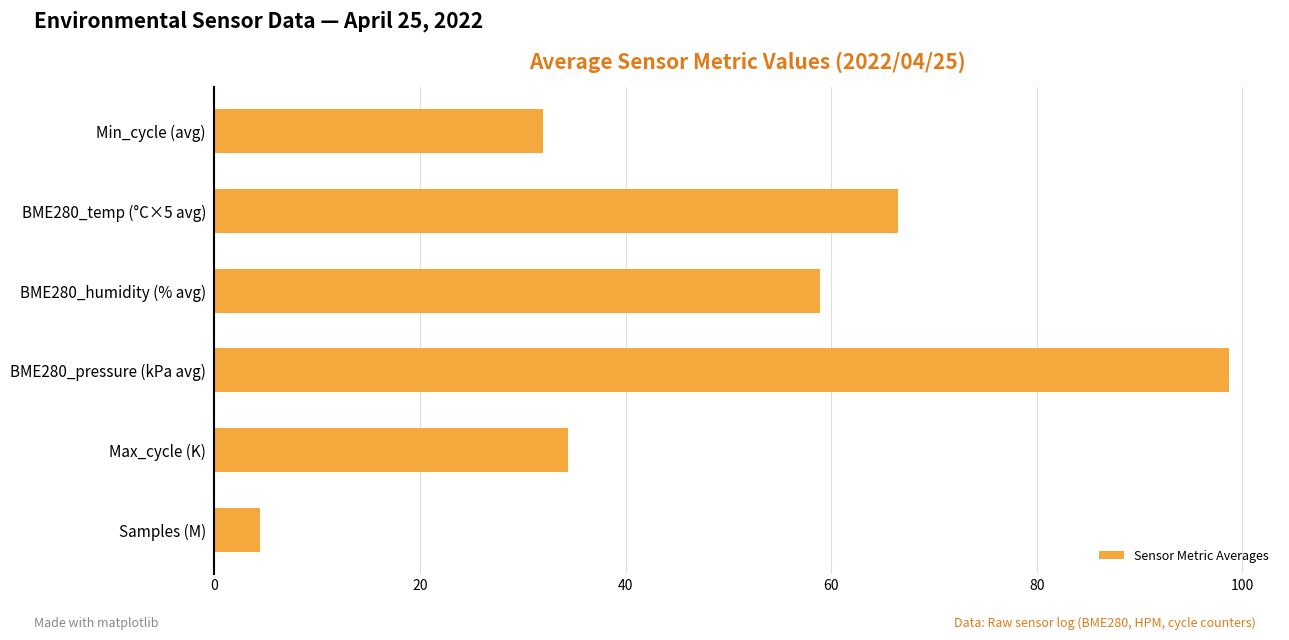

List the labels in order of value, smallest first.

Samples (M), Min_cycle (avg), Max_cycle (K), BME280_humidity (% avg), BME280_temp (°C×5 avg), BME280_pressure (kPa avg)